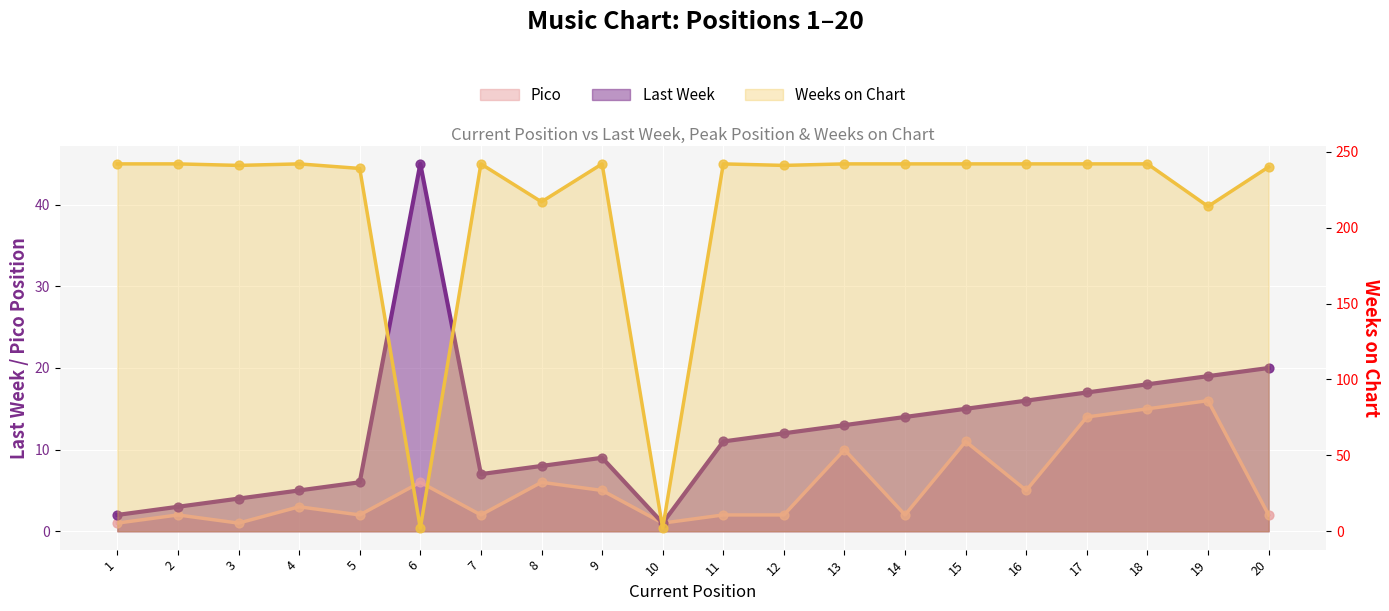

Which series has the widest spread of Y values?

Weeks on Chart